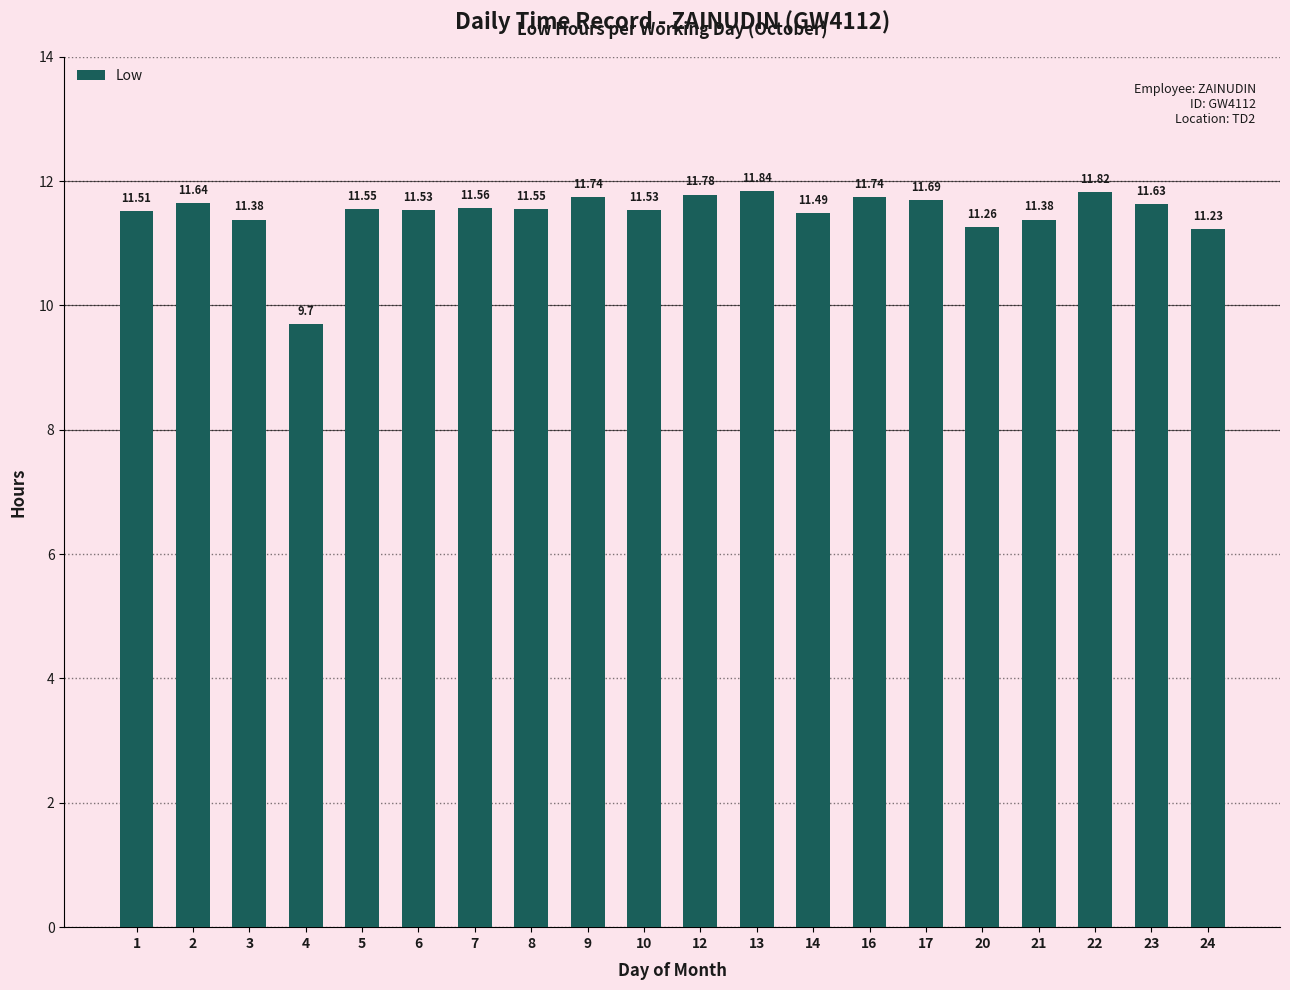

Reading right to left, what are all the values shown in this chart?

11.2	11.6	11.8	11.4	11.3	11.7	11.7	11.5	11.8	11.8	11.5	11.7	11.6	11.6	11.5	11.6	9.7	11.4	11.6	11.5